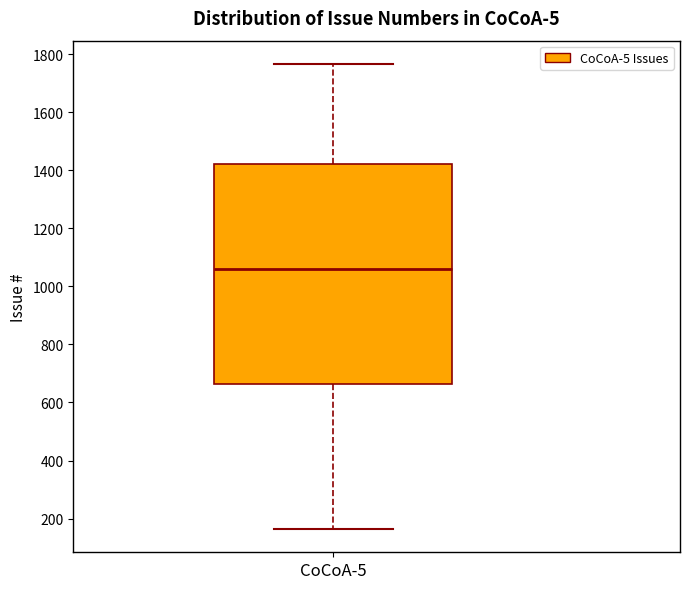

Transcribe this box plot: give where the median line is, the range the box spans, and where the two whiskers end, as read against the y-axis. The values are not printed on the chart, so give them approximately, as read against the axis.

median 1060, box 660 to 1420, whiskers 160 to 1760